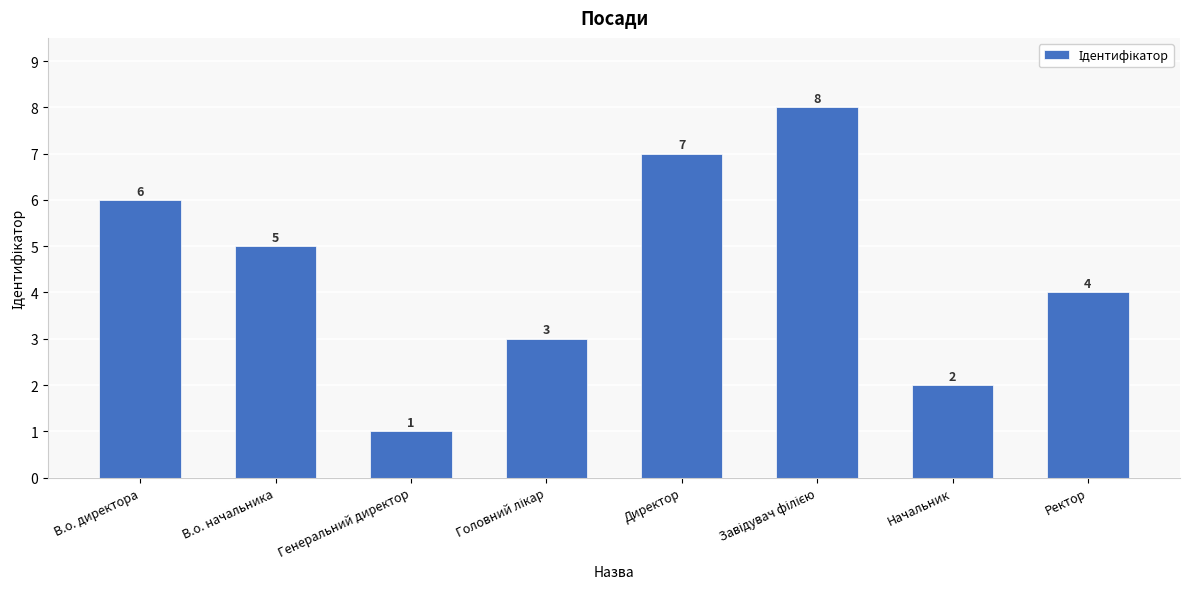

Between Директор and В.о. начальника, which is larger?

Директор